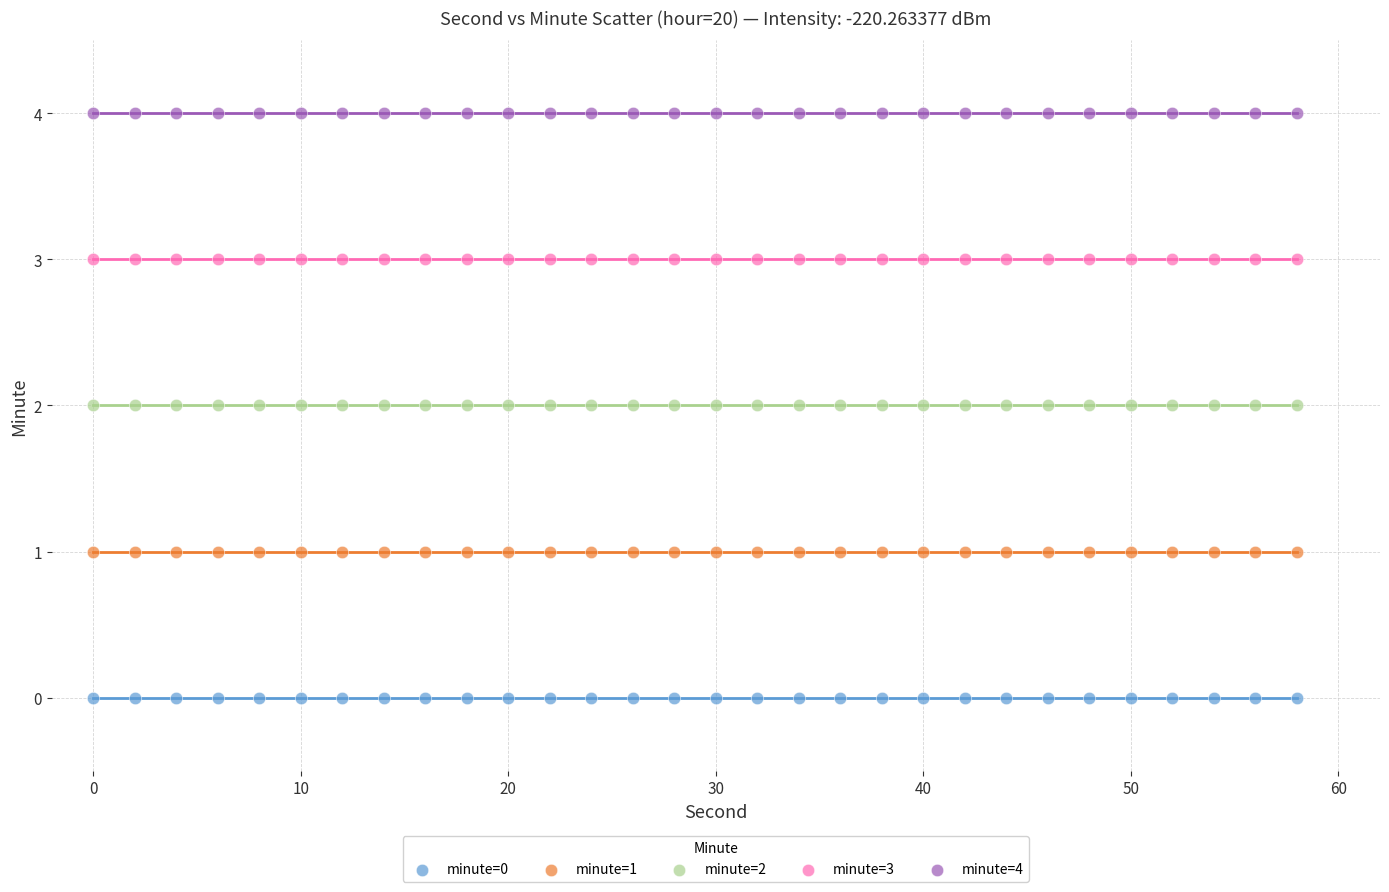

Which series reaches the maximum Y coordinate?

minute=4